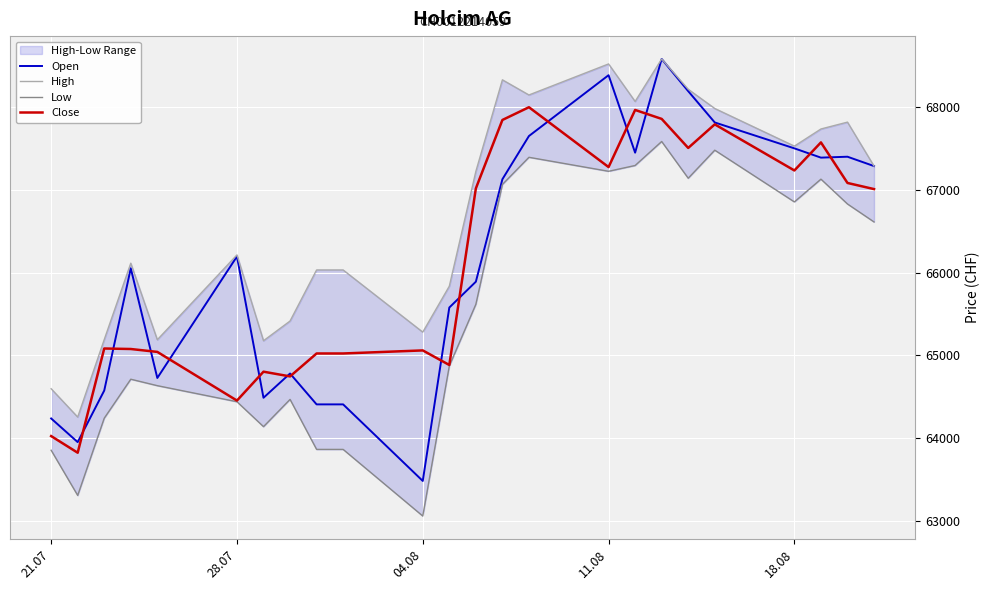

What is the maximum value shown in the chart?

68580